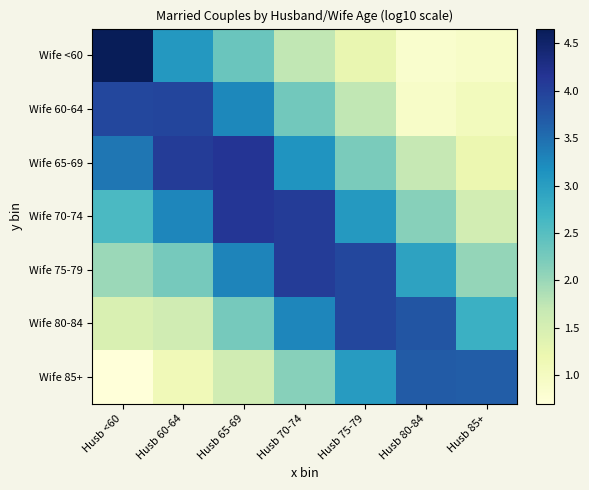

Reading left to right, what are all the values shown in this chart?

Wife <60: Husb <60=4.7	Husb 60-64=3.1	Husb 65-69=2.3	Husb 70-74=1.7	Husb 75-79=1.3	Husb 80-84=0.8	Husb 85+=0.9
Wife 60-64: Husb <60=3.9	Husb 60-64=4.0	Husb 65-69=3.2	Husb 70-74=2.3	Husb 75-79=1.7	Husb 80-84=0.9	Husb 85+=1.0
Wife 65-69: Husb <60=3.4	Husb 60-64=4.1	Husb 65-69=4.2	Husb 70-74=3.1	Husb 75-79=2.2	Husb 80-84=1.7	Husb 85+=1.2
Wife 70-74: Husb <60=2.6	Husb 60-64=3.3	Husb 65-69=4.1	Husb 70-74=4.1	Husb 75-79=3.1	Husb 80-84=2.1	Husb 85+=1.5
Wife 75-79: Husb <60=2.0	Husb 60-64=2.3	Husb 65-69=3.3	Husb 70-74=4.1	Husb 75-79=3.9	Husb 80-84=2.9	Husb 85+=2.0
Wife 80-84: Husb <60=1.4	Husb 60-64=1.6	Husb 65-69=2.2	Husb 70-74=3.3	Husb 75-79=3.9	Husb 80-84=3.8	Husb 85+=2.8
Wife 85+: Husb <60=0.7	Husb 60-64=1.1	Husb 65-69=1.6	Husb 70-74=2.1	Husb 75-79=3.0	Husb 80-84=3.7	Husb 85+=3.7